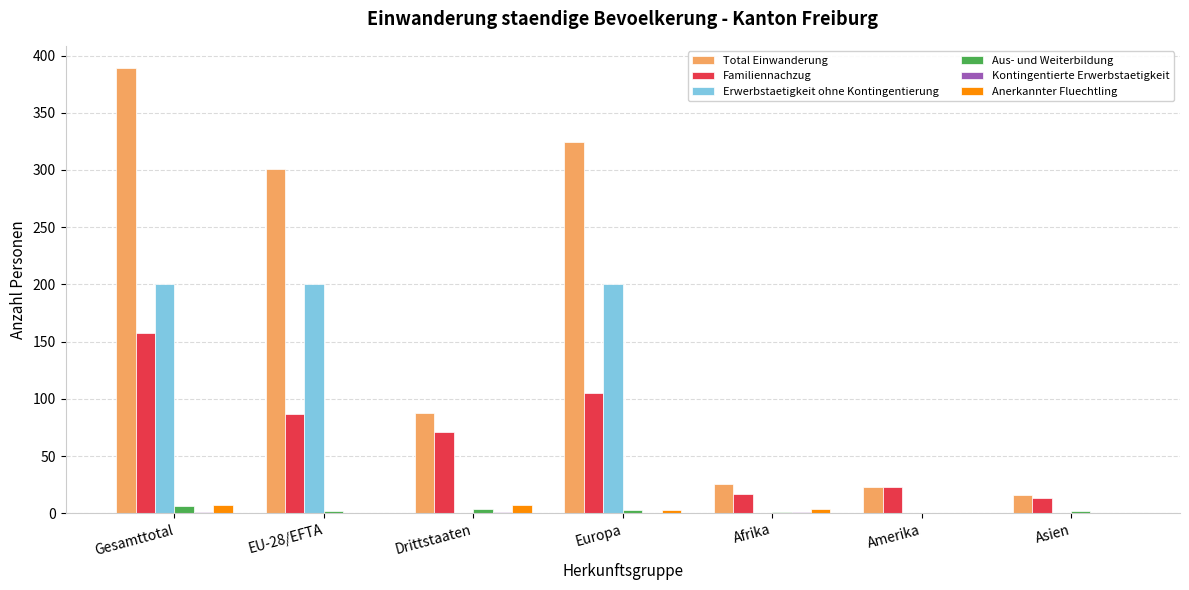

Which series has the largest total across all categories?

Total Einwanderung